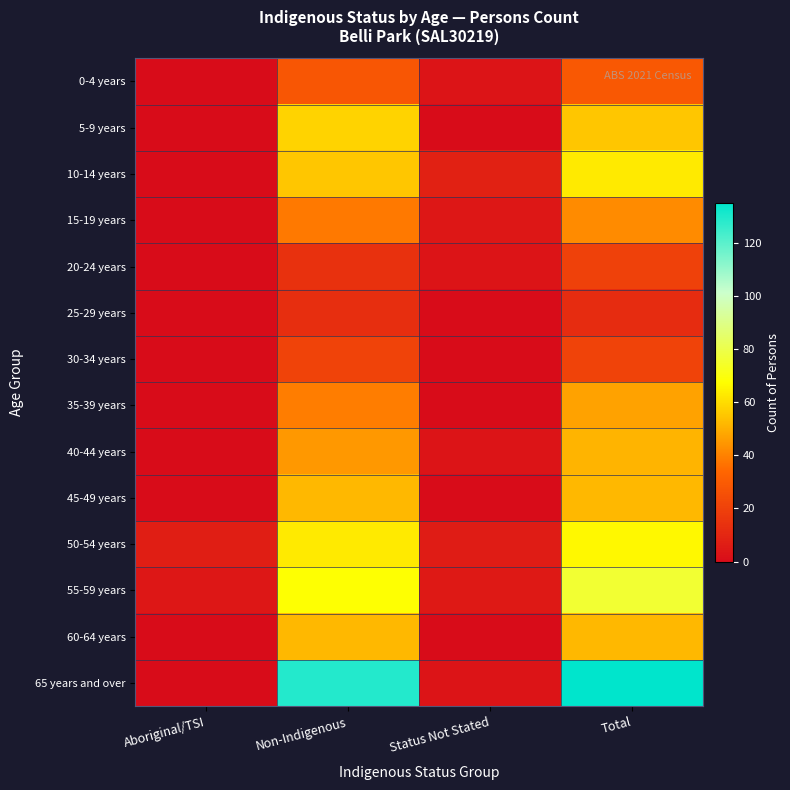

What is the maximum value shown in the chart?

135